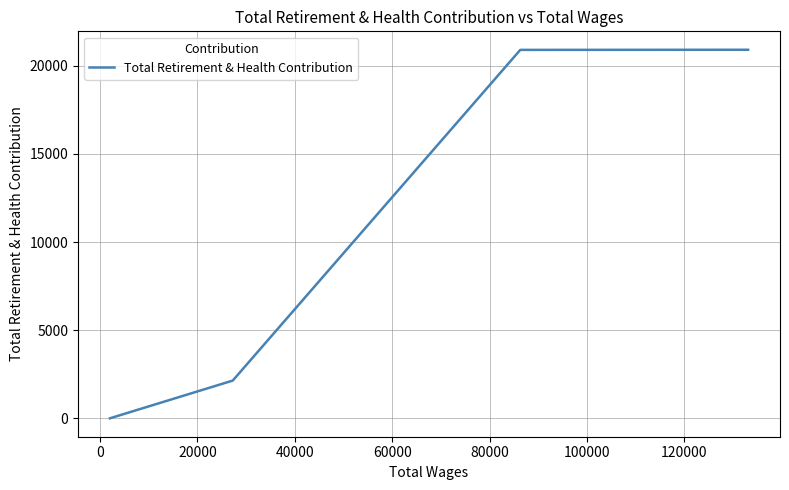

What is the average value?

10990